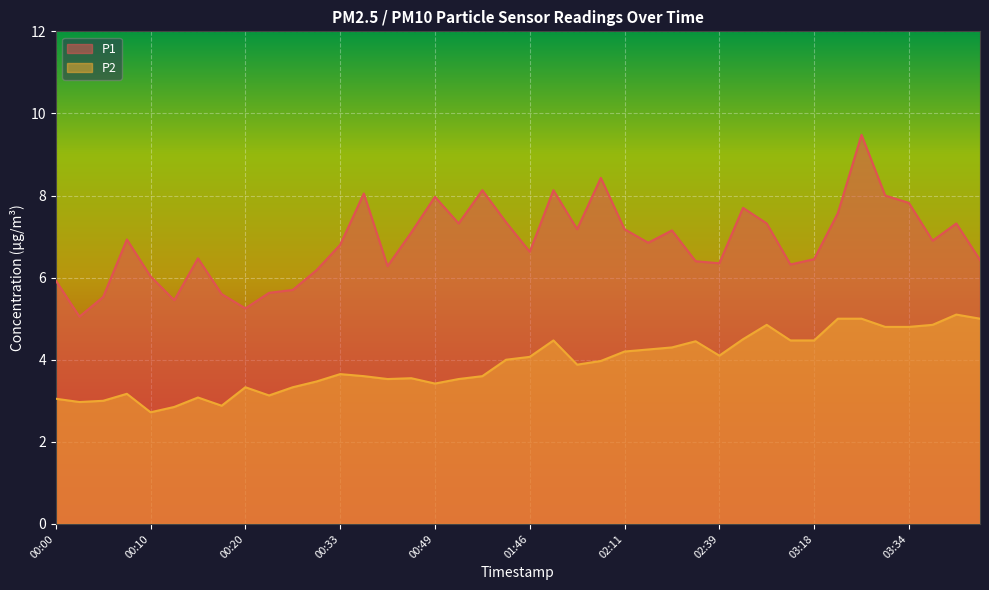

Read the P2 value at 02:33.

4.5